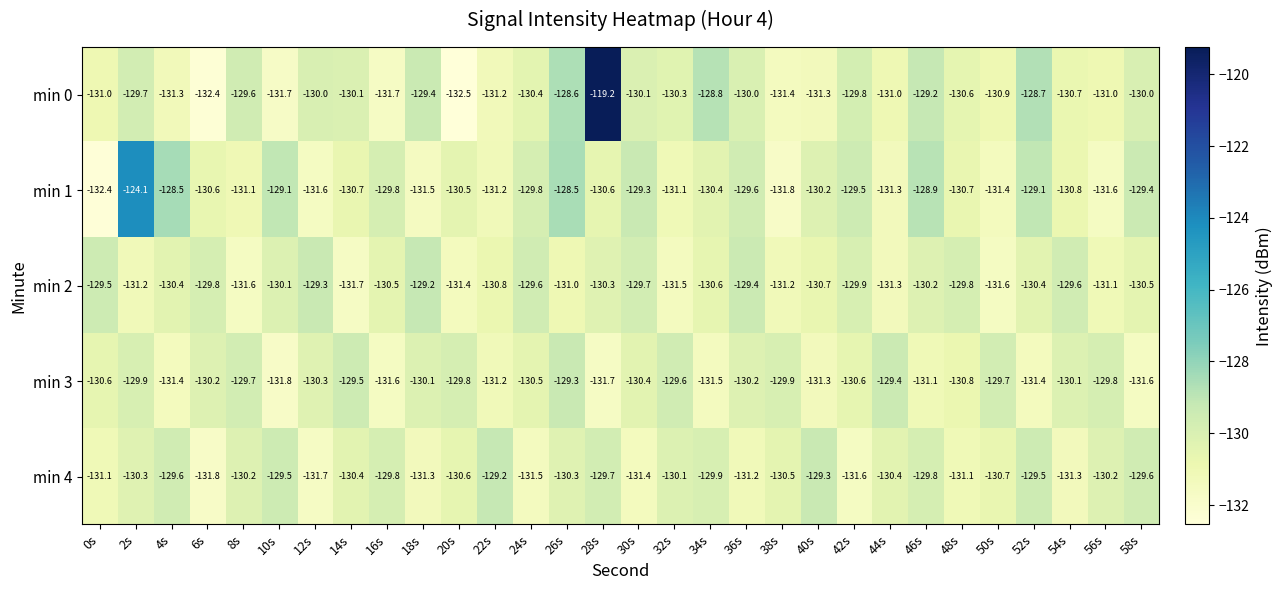

Which series has the largest total across all categories?

min 0